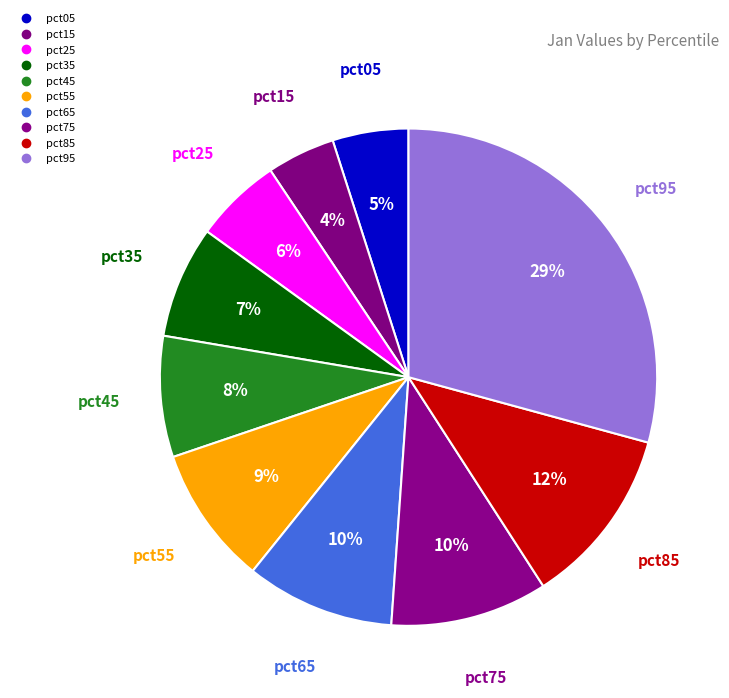

Which slice is the largest?

pct95